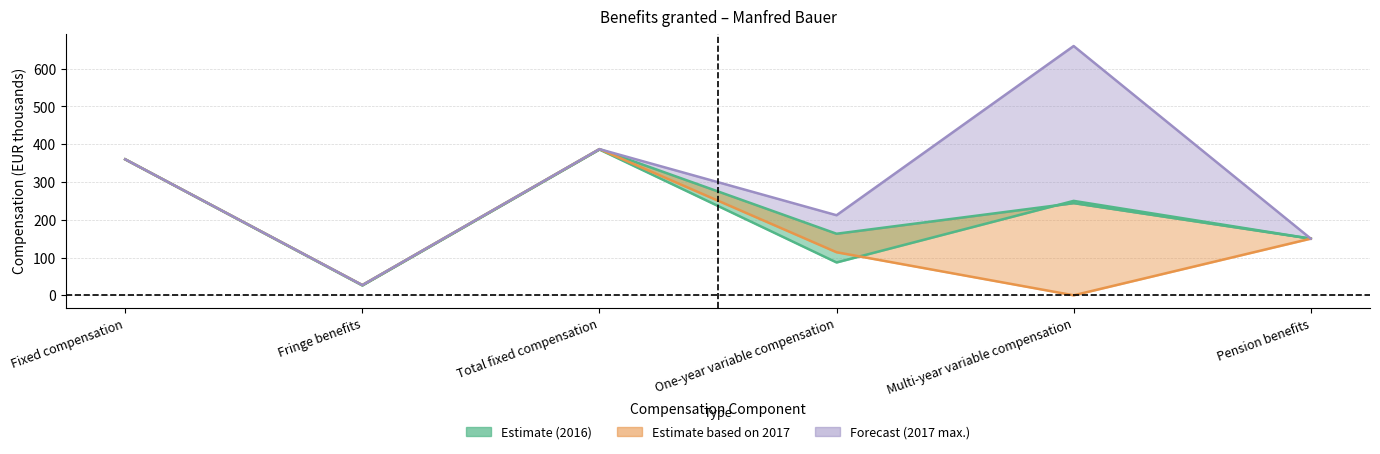

True or false: 2017 (min.) and 2017 (max.) intersect in this chart.

False